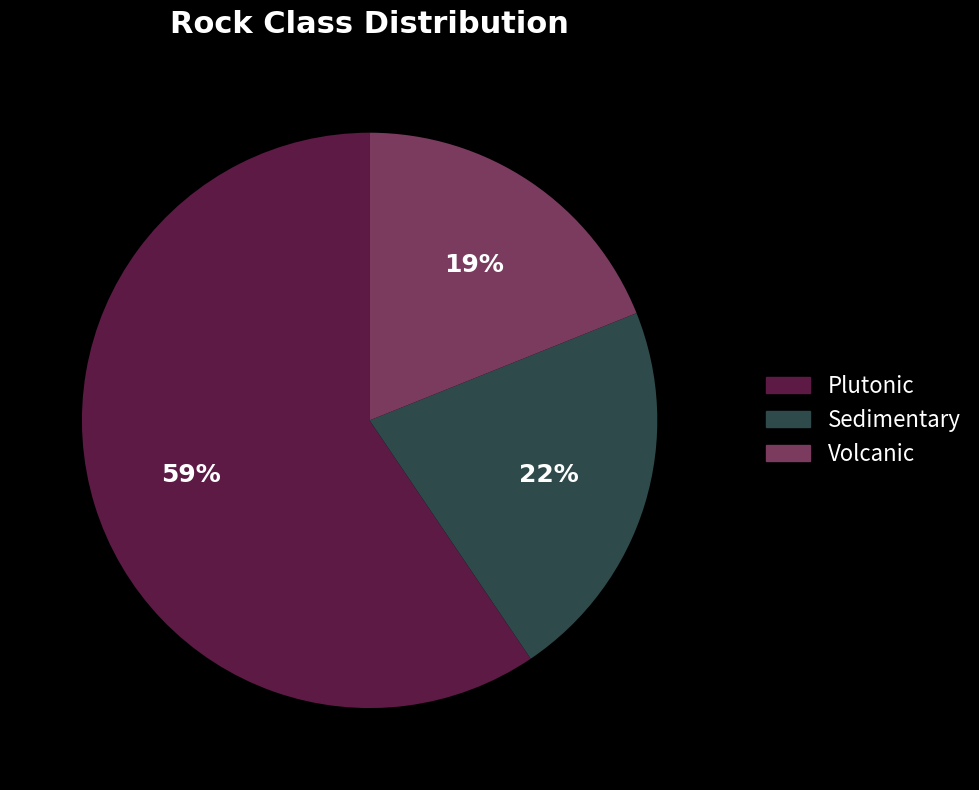

The Volcanic slice represents 19% of the pie. True or false?

True